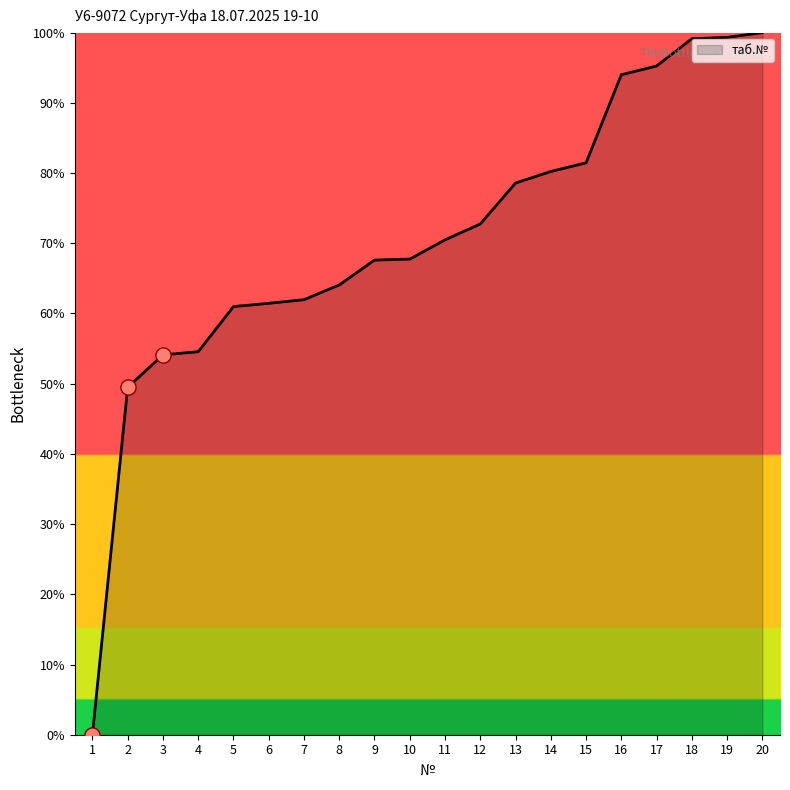

Between 18 and 11, which is larger?

18